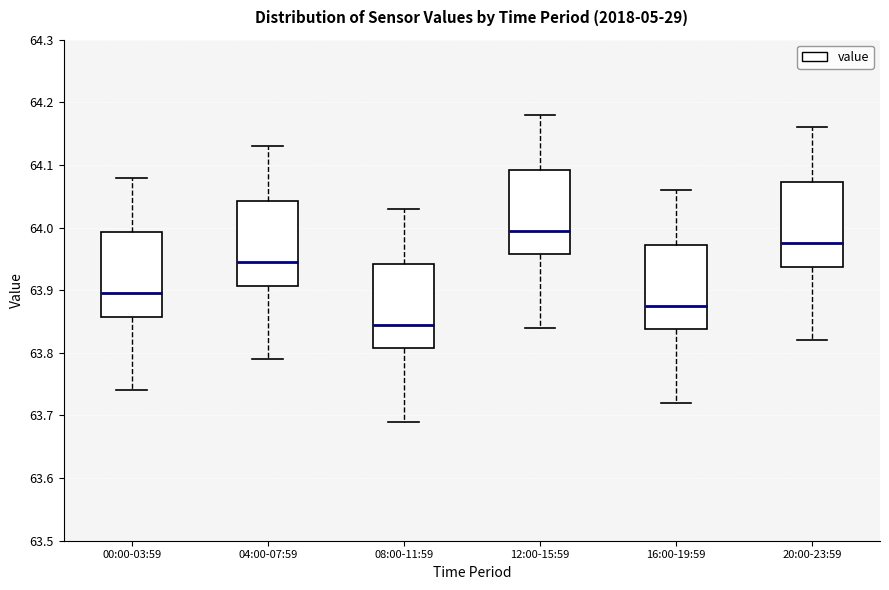

Reading left to right, read every box against the y-axis: the position of its median line, the range the box covers, and the ends of its whiskers. The values are not printed on the chart, so give them approximately, as read against the axis.

00:00-03:59: median 63.90, box 63.86 to 63.99, whiskers 63.74 to 64.08
04:00-07:59: median 63.95, box 63.91 to 64.04, whiskers 63.79 to 64.13
08:00-11:59: median 63.85, box 63.81 to 63.94, whiskers 63.69 to 64.03
12:00-15:59: median 64.00, box 63.96 to 64.09, whiskers 63.84 to 64.18
16:00-19:59: median 63.88, box 63.84 to 63.97, whiskers 63.72 to 64.06
20:00-23:59: median 63.98, box 63.94 to 64.07, whiskers 63.82 to 64.16